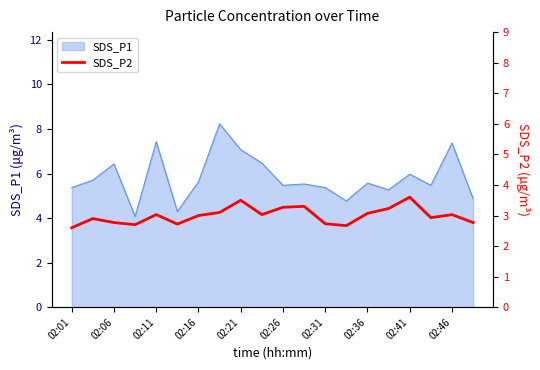

What is the smallest value displayed?

2.6